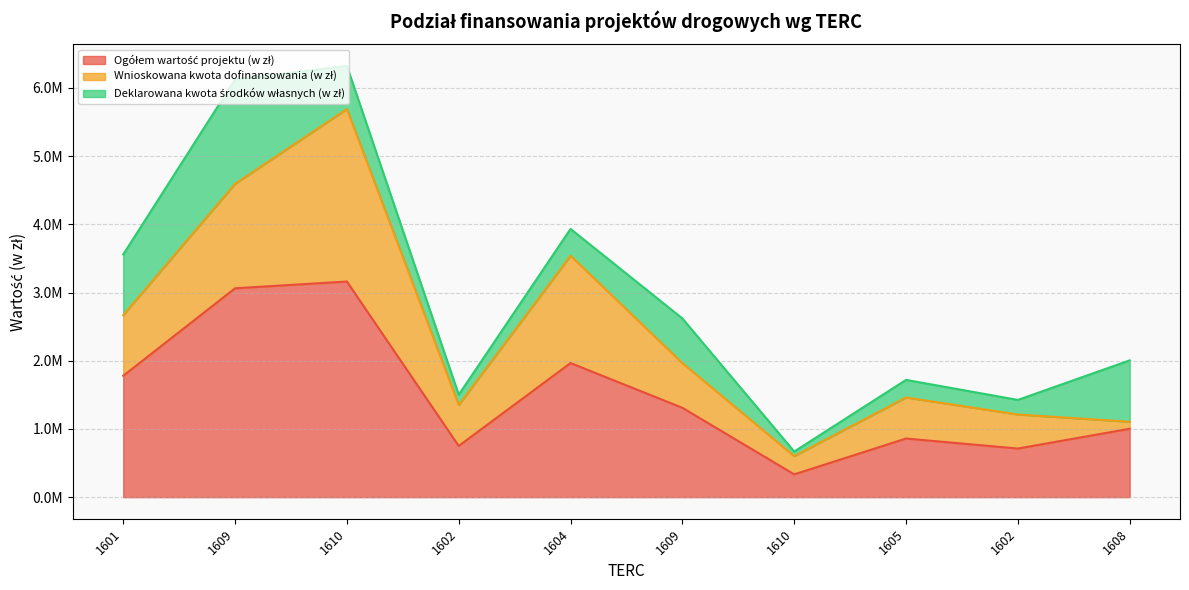

The value of Wnioskowana kwota dofinansowania (w zł) at 1608 is 144441.2. True or false?

False